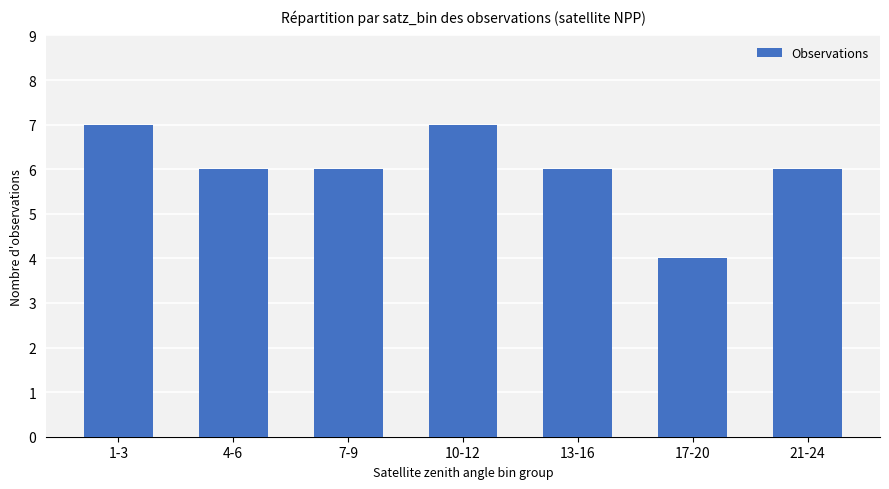

True or false: the data shows 7 at 10-12.

True